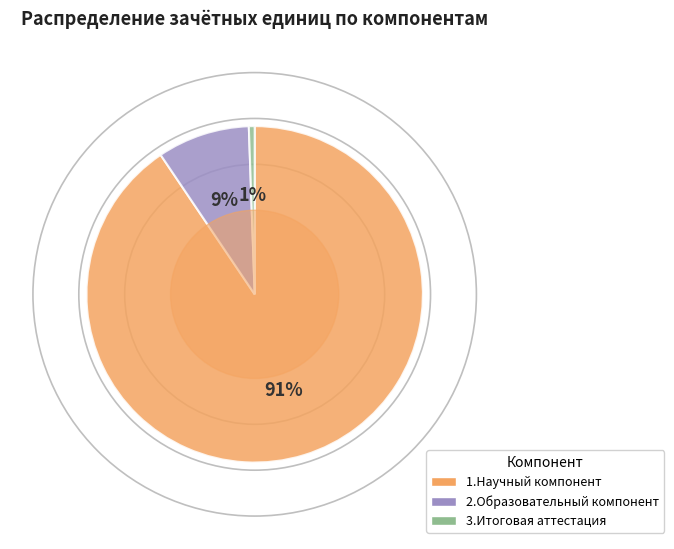

To the nearest percent, what portion does 3.Итоговая аттестация represent?

1%